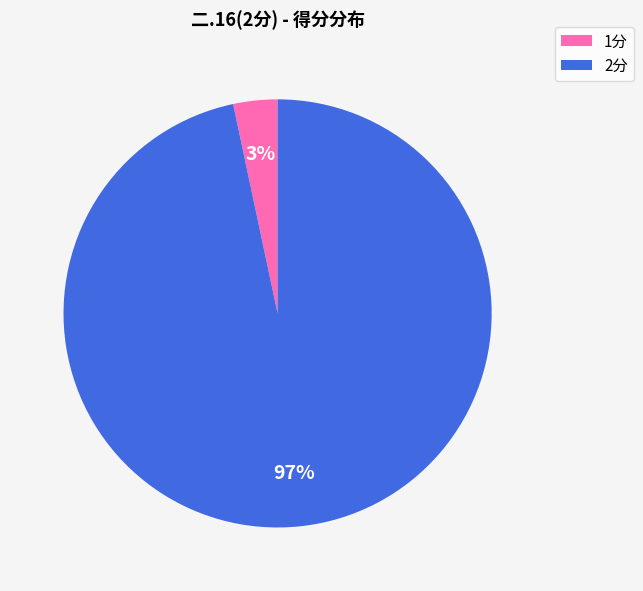

Is it true that 2分 is 79% of the pie?

False